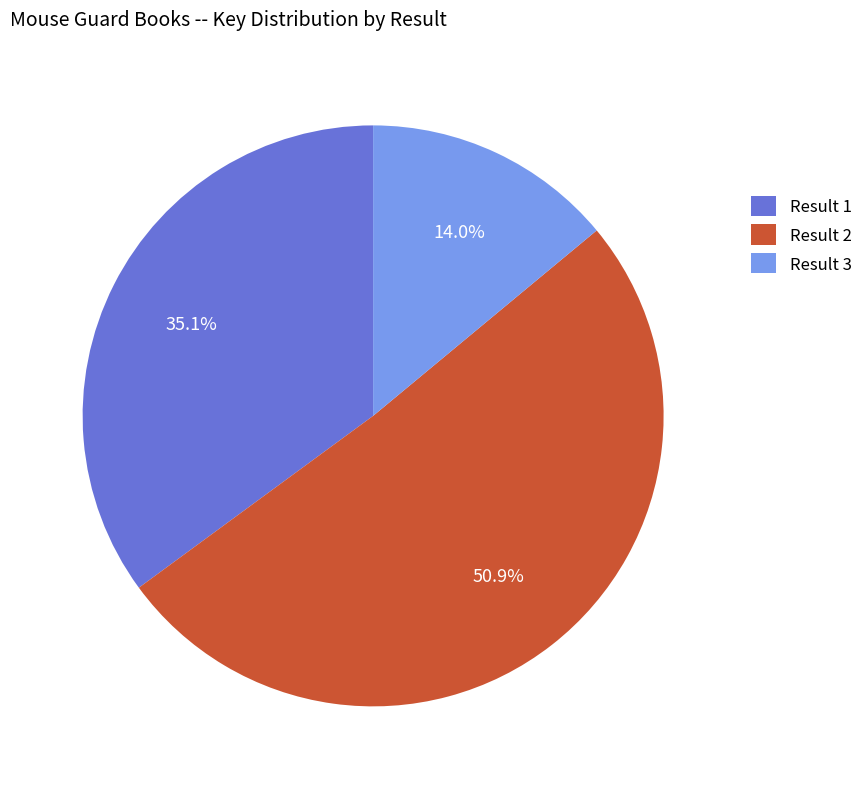

Rank the categories by value from highest to lowest.

Result 2, Result 1, Result 3